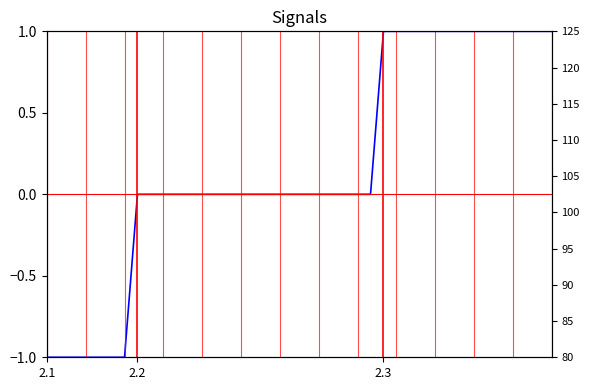

Does the chart display data point markers on the line(s)?

No